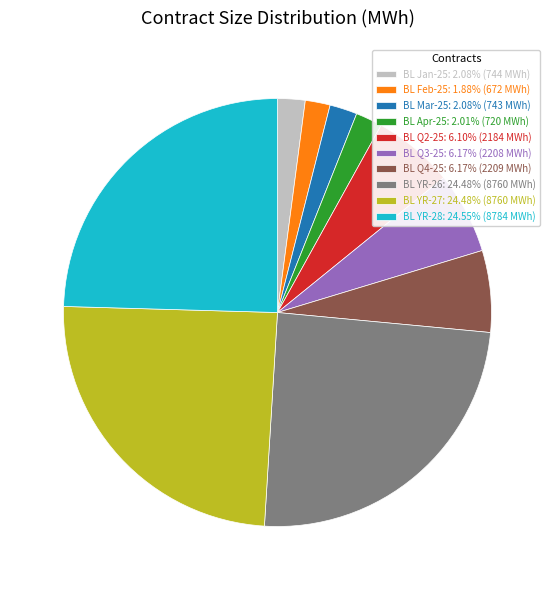

Do BL Q4-25: 6.17% (2209 MWh) and BL Feb-25: 1.88% (672 MWh) together represent more than half of the pie?

No